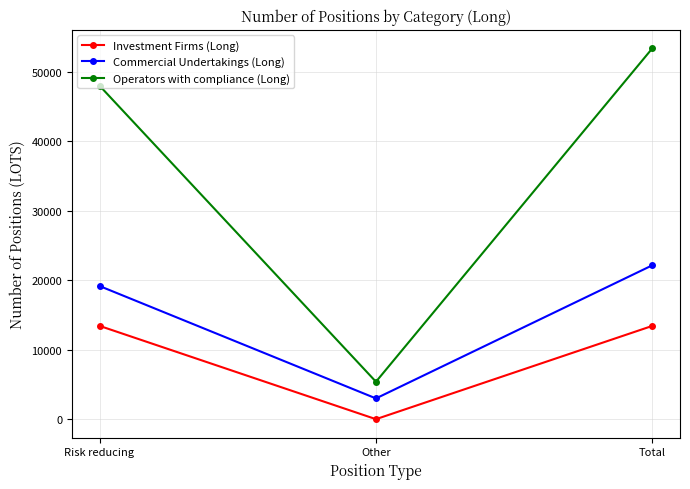

At which label is Operators with compliance (Long) closest to 29375?

Risk reducing